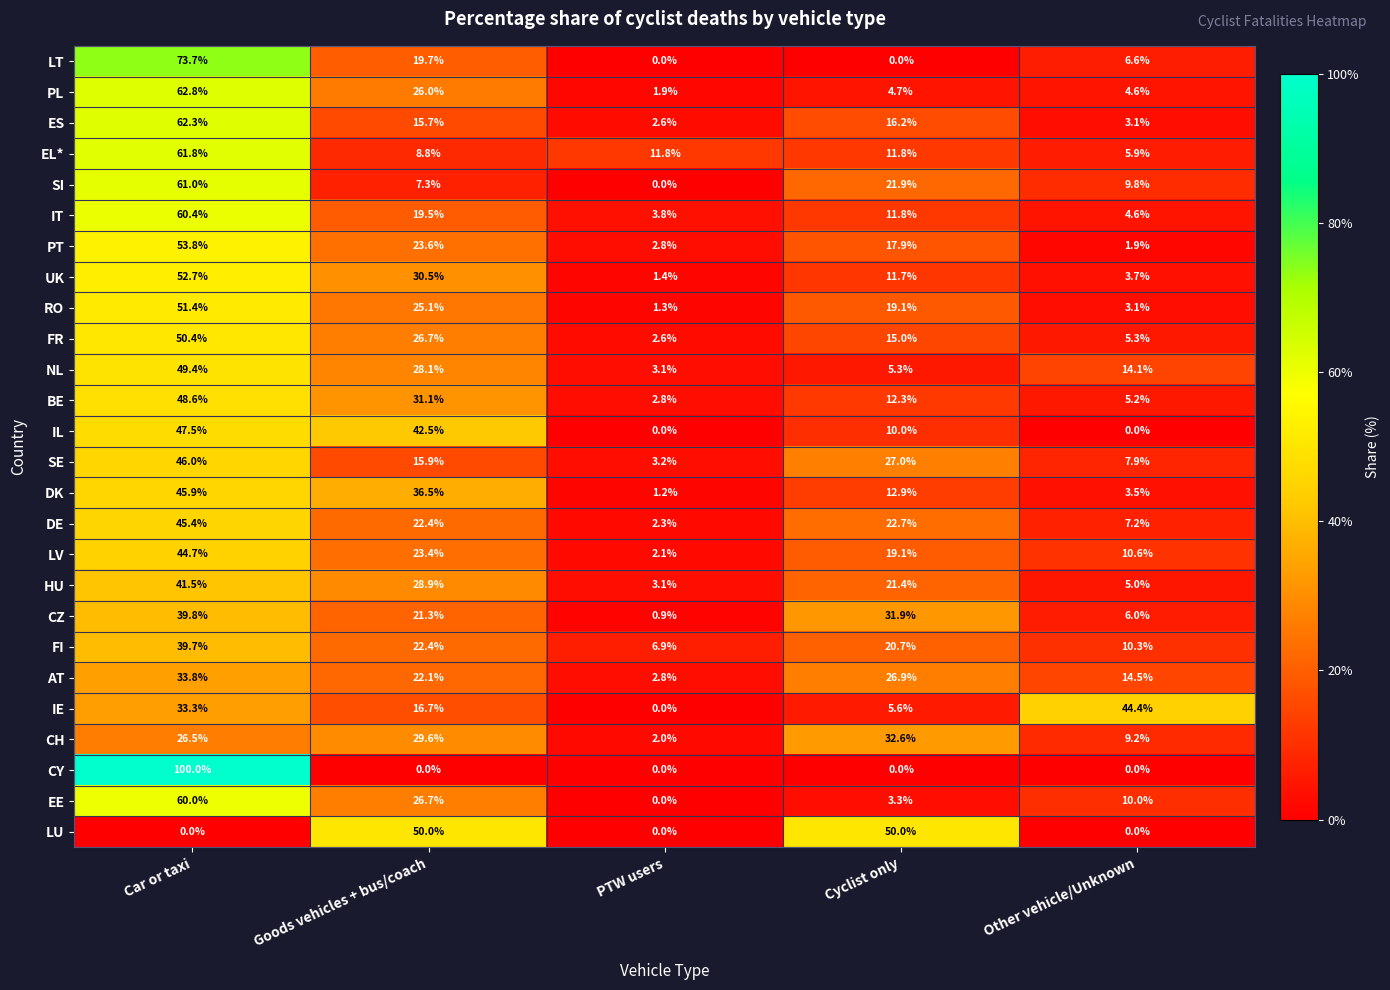

Which category has the highest value across all series?

Car or taxi